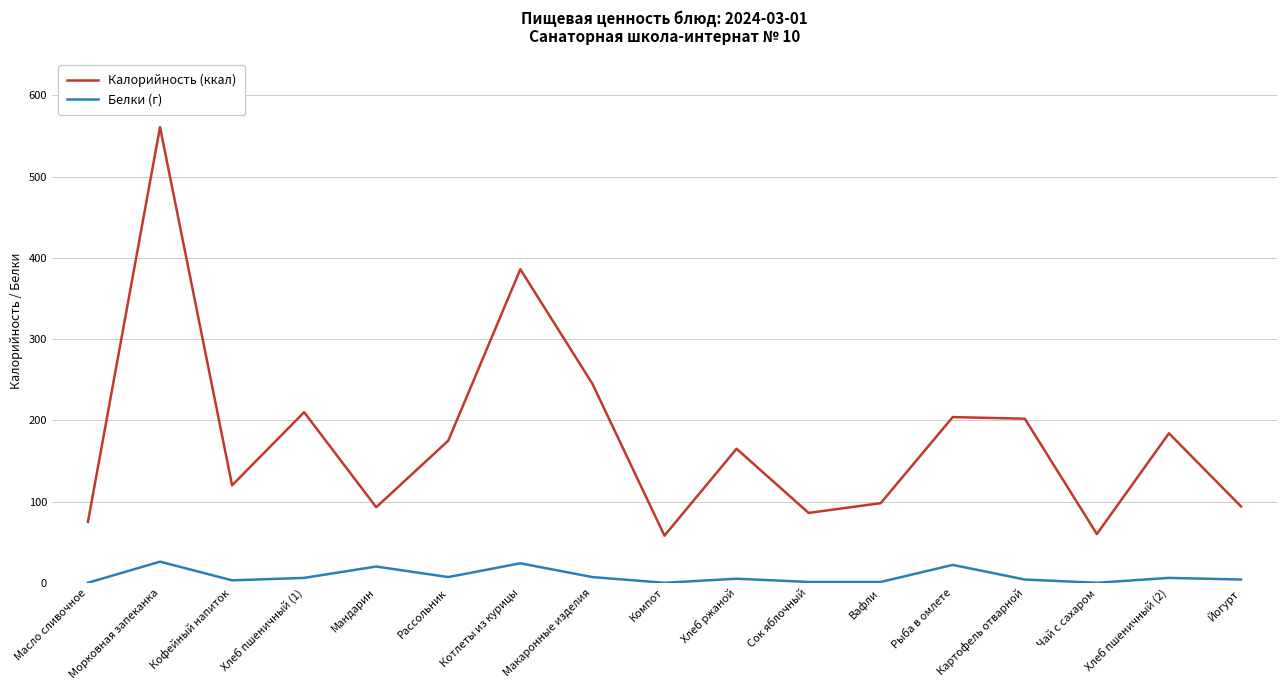

What is the difference between the maximum and minimum values in the Калорийность (ккал) series?

503